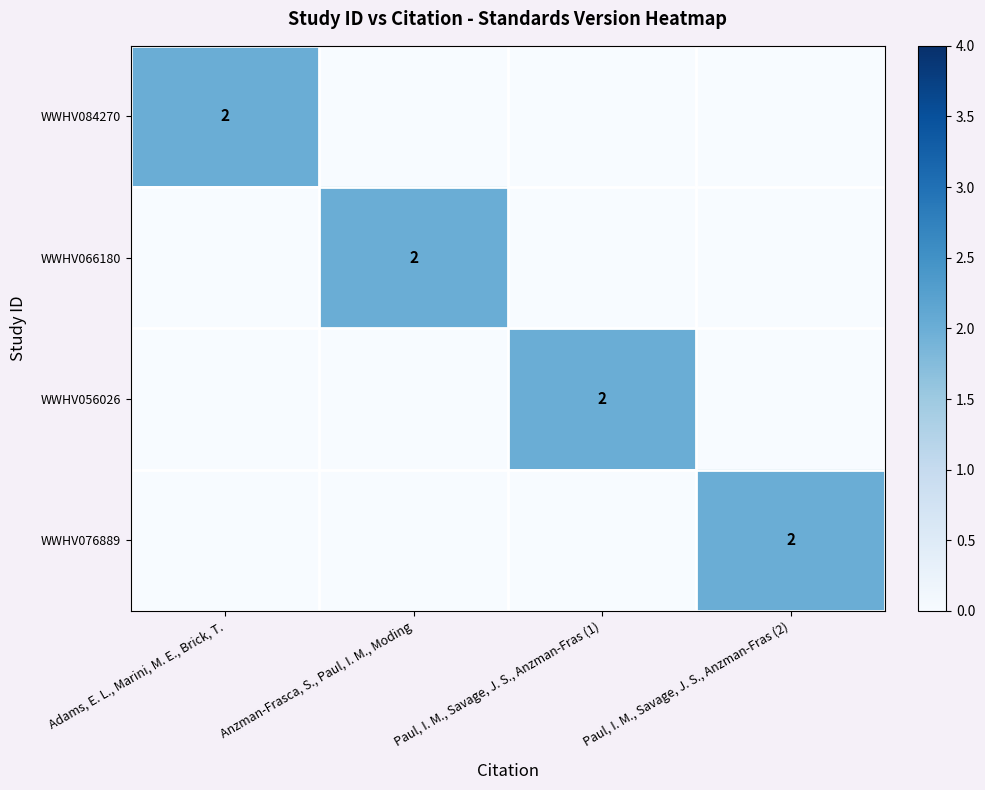

Is it true that WWHV056026 equals 3 at Paul, I. M., Savage, J. S., Anzman-Fras (1)?

False